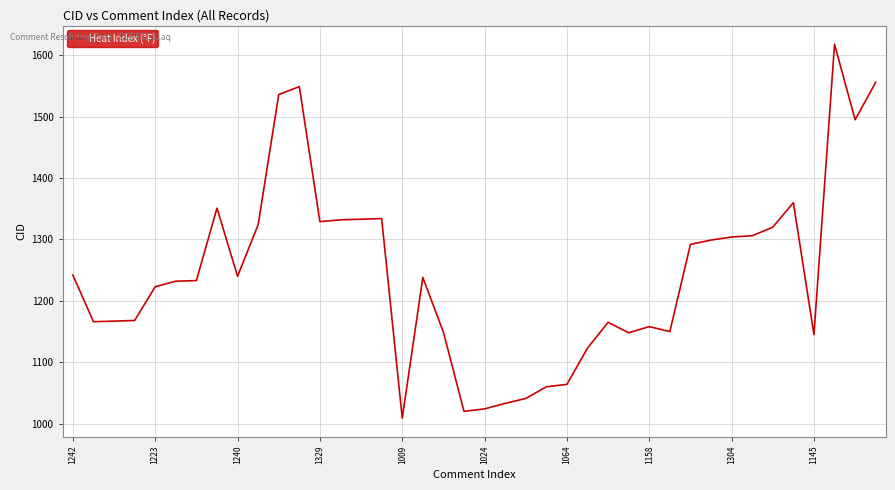

What is the smallest value displayed?

1009